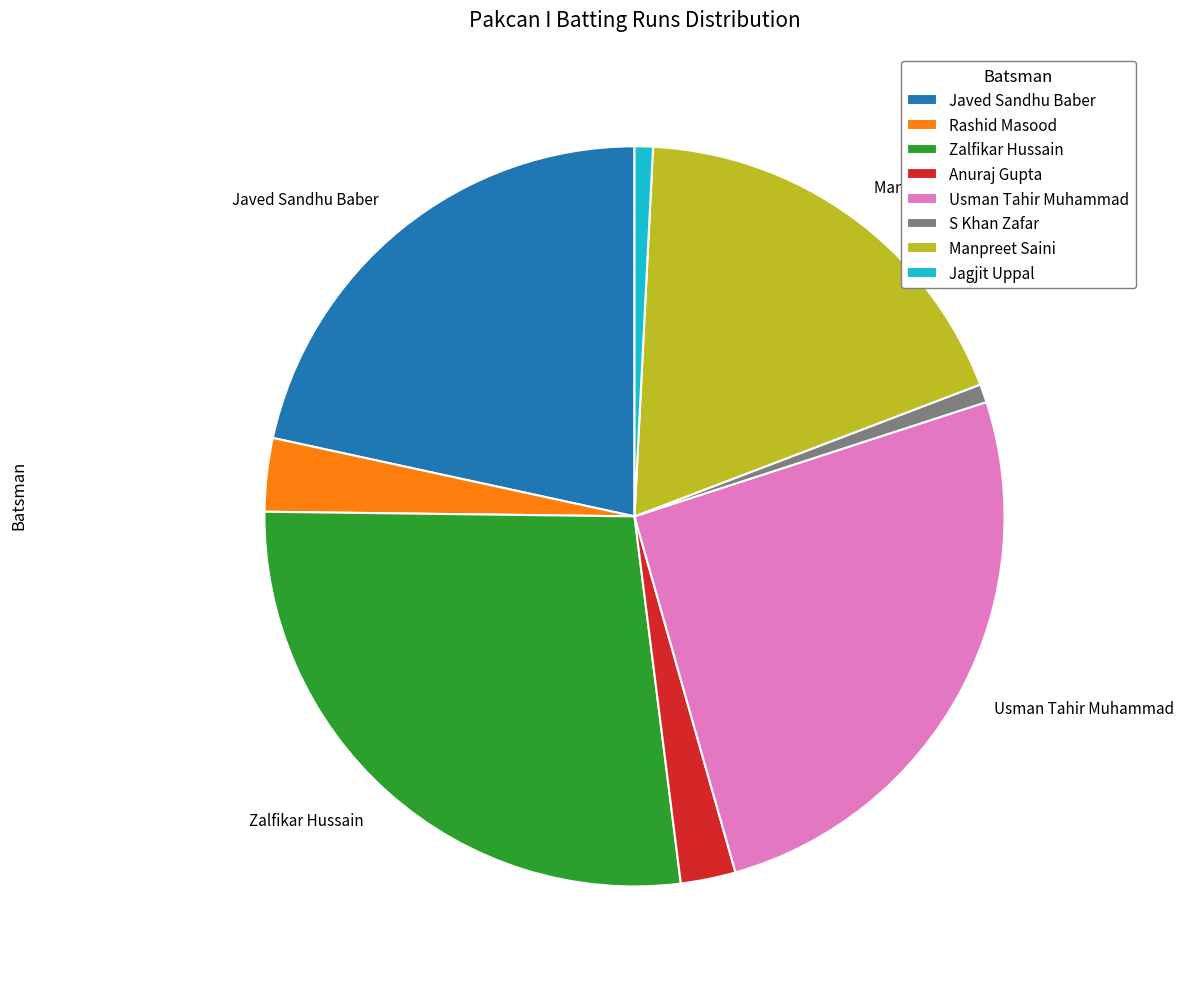

Is there any slice that represents more than half of the pie?

No